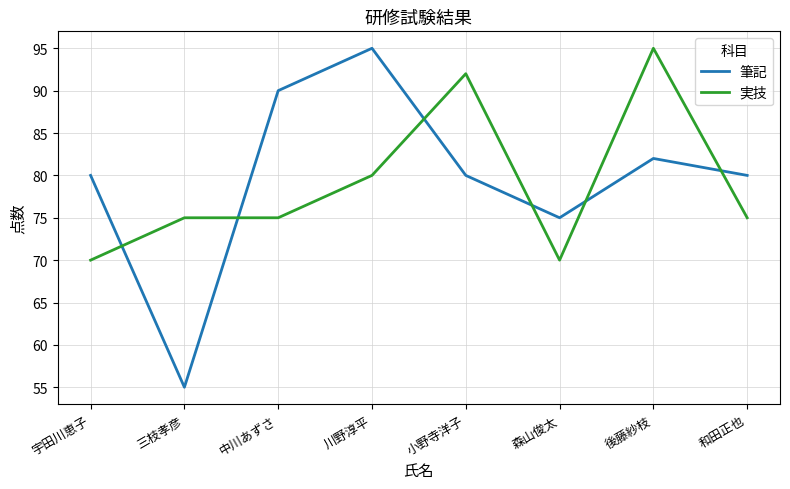

Is it true that 筆記 equals 29 at 森山俊太?

False